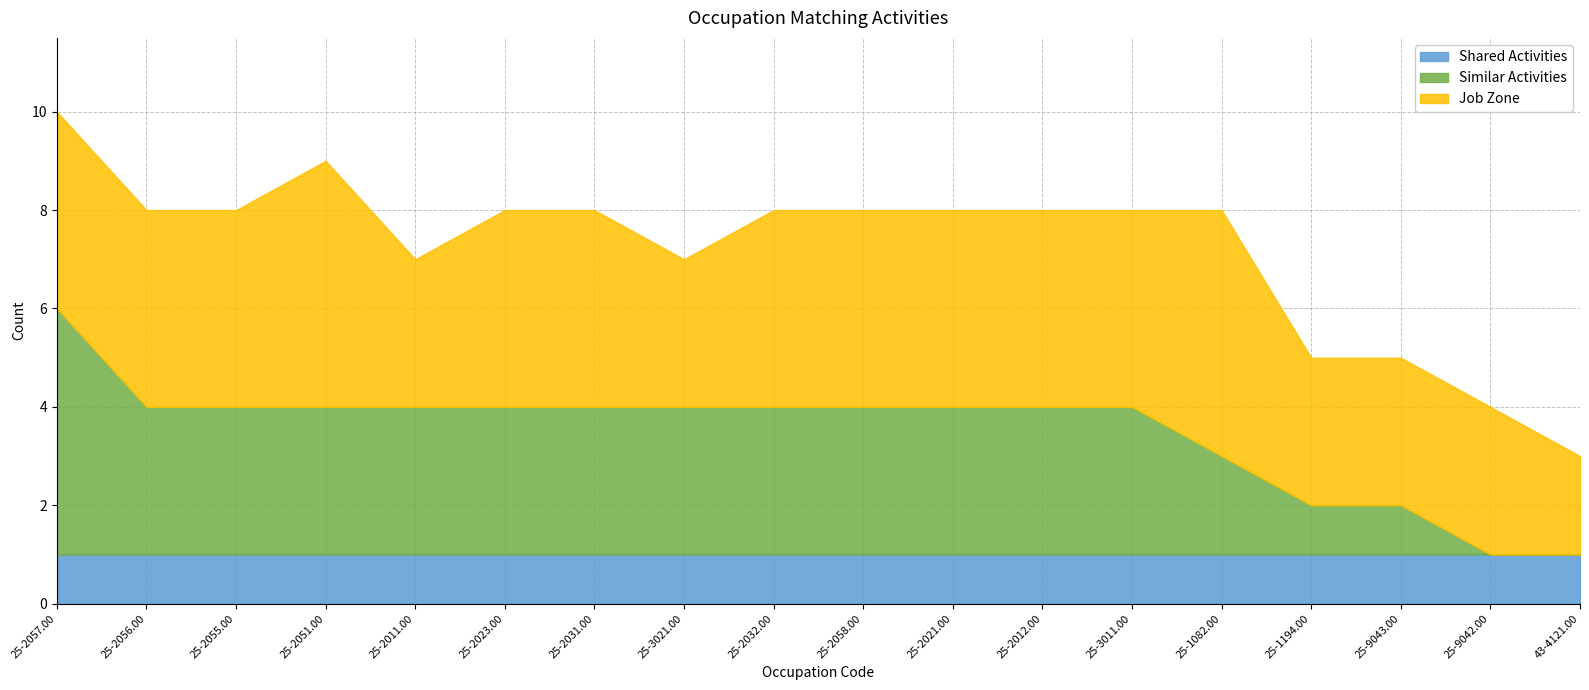

What is the lowest value of the Job Zone series?

2